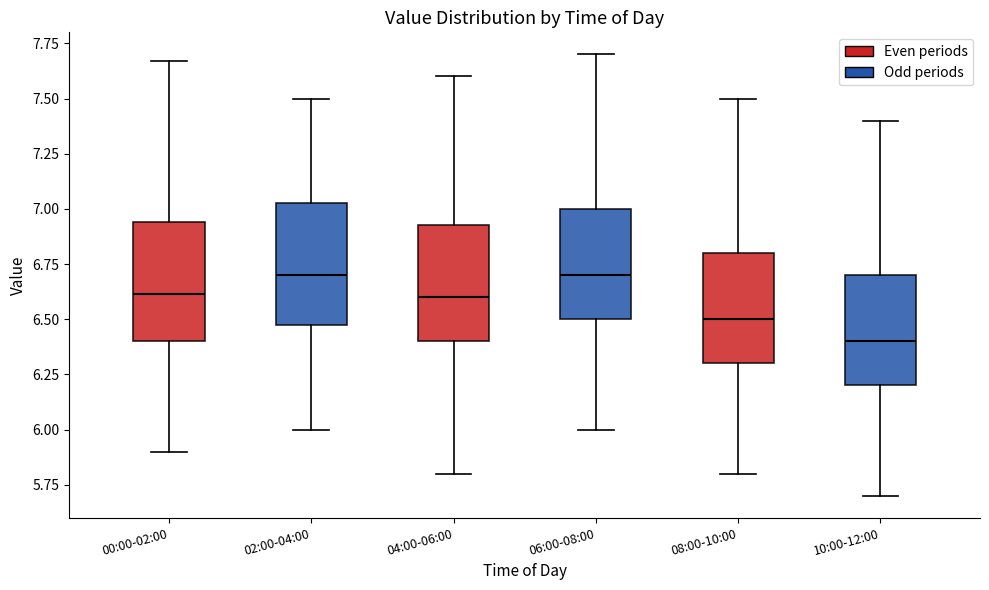

Where does the lower whisker of the box for 04:00-06:00 end on the y-axis? The values are not printed on the chart, so give them approximately, as read against the axis.

5.80